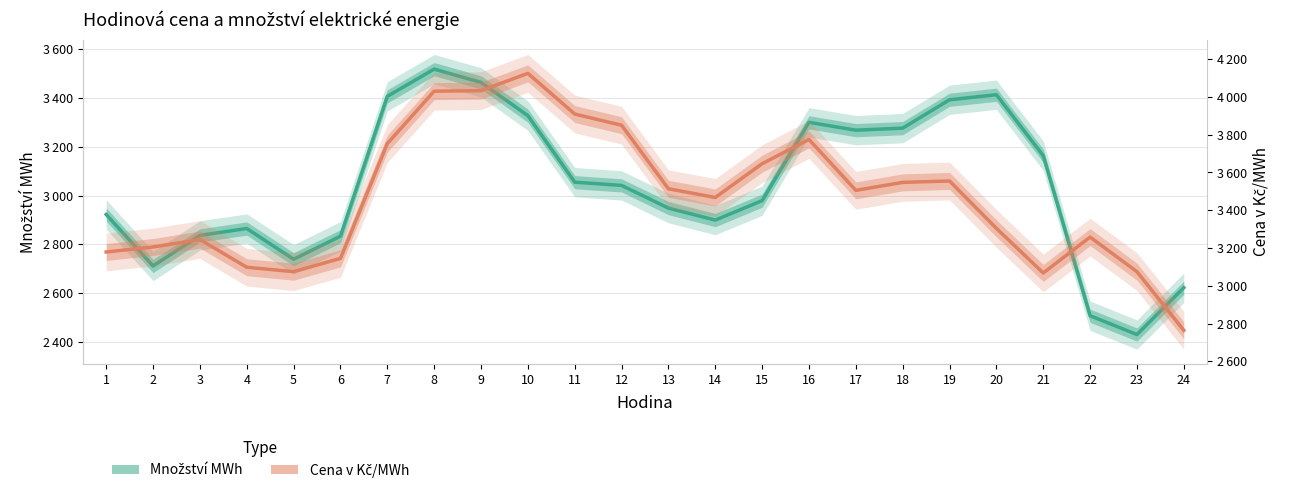

Rank the series by their maximum value, from highest to lowest.

Cena v Kč/MWh, Množství MWh